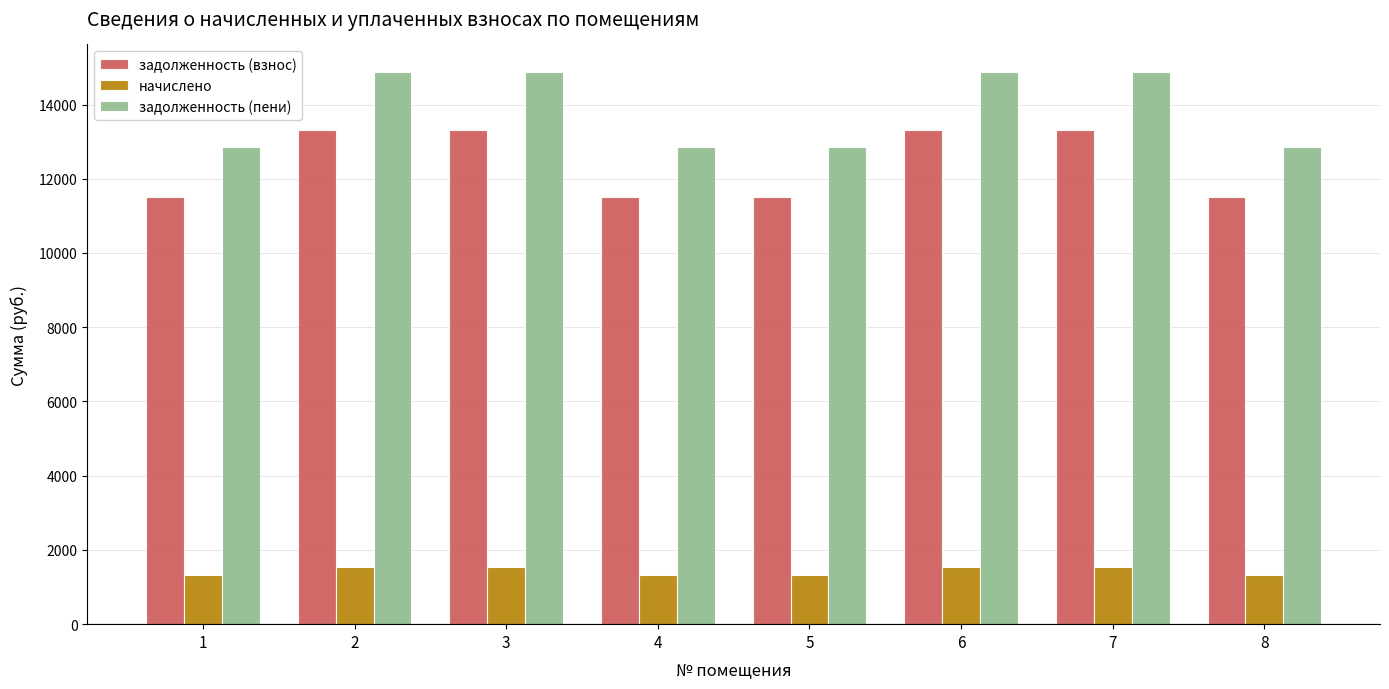

What is the spread (max minus min) of values at 3?

13326.5